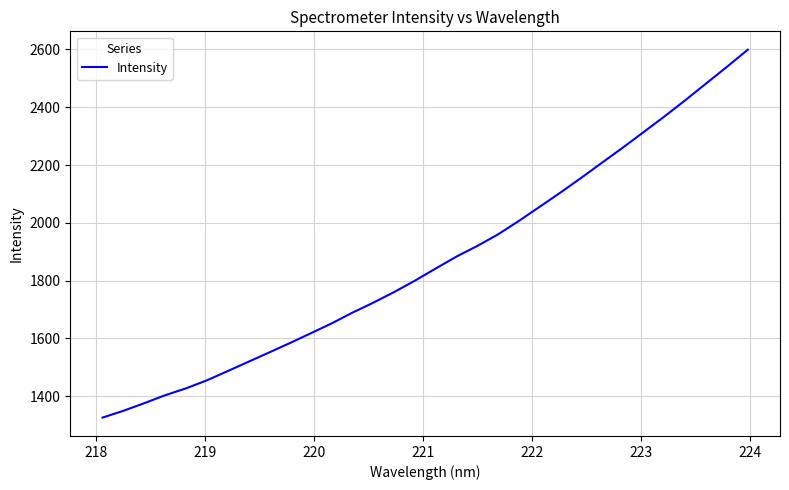

Reading left to right, transcribe all the data shown in this chart.

1325.9	1349.4	1375.7	1403.2	1427.0	1454.6	1486.6	1519.0	1551.4	1584.1	1617.9	1652.0	1689.2	1723.7	1760.5	1799.9	1842.1	1883.4	1920.2	1960.4	2007.0	2055.9	2105.1	2156.2	2208.6	2260.8	2314.6	2368.6	2424.7	2482.5	2540.1	2599.2